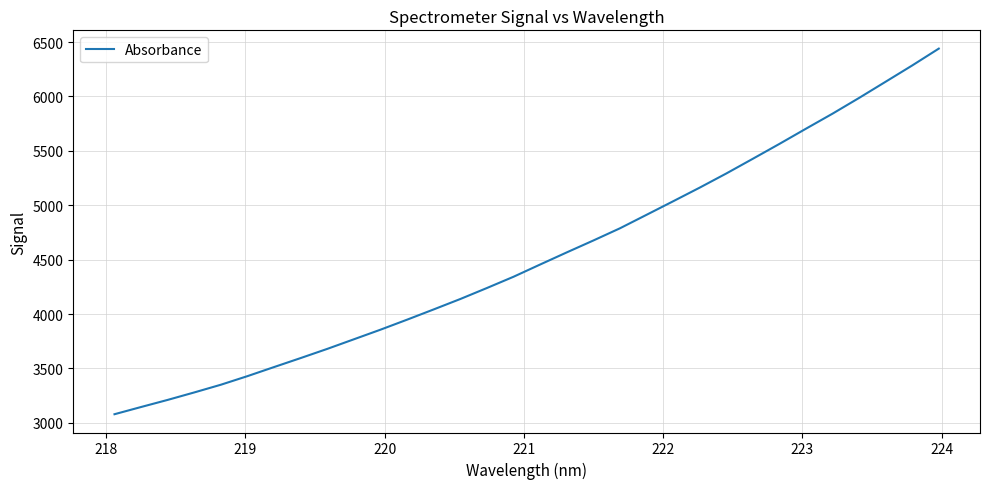

What is the difference between the maximum and minimum values?

3361.0